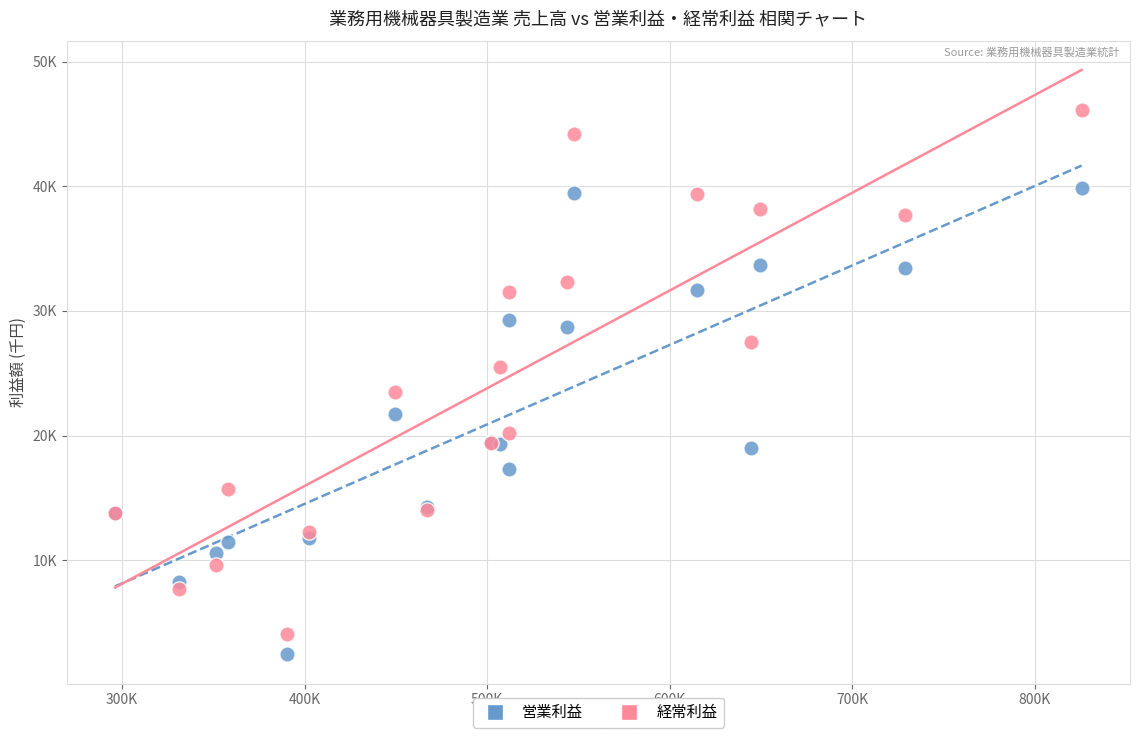

What are all the series names shown in the legend?

営業利益, 経常利益